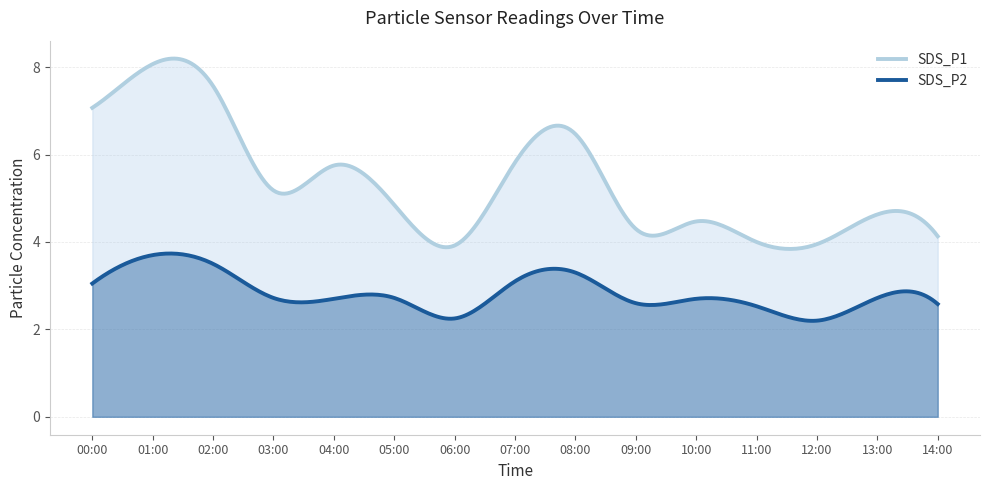

The SDS_P1 series shows 7.2 at 09:00. True or false?

False